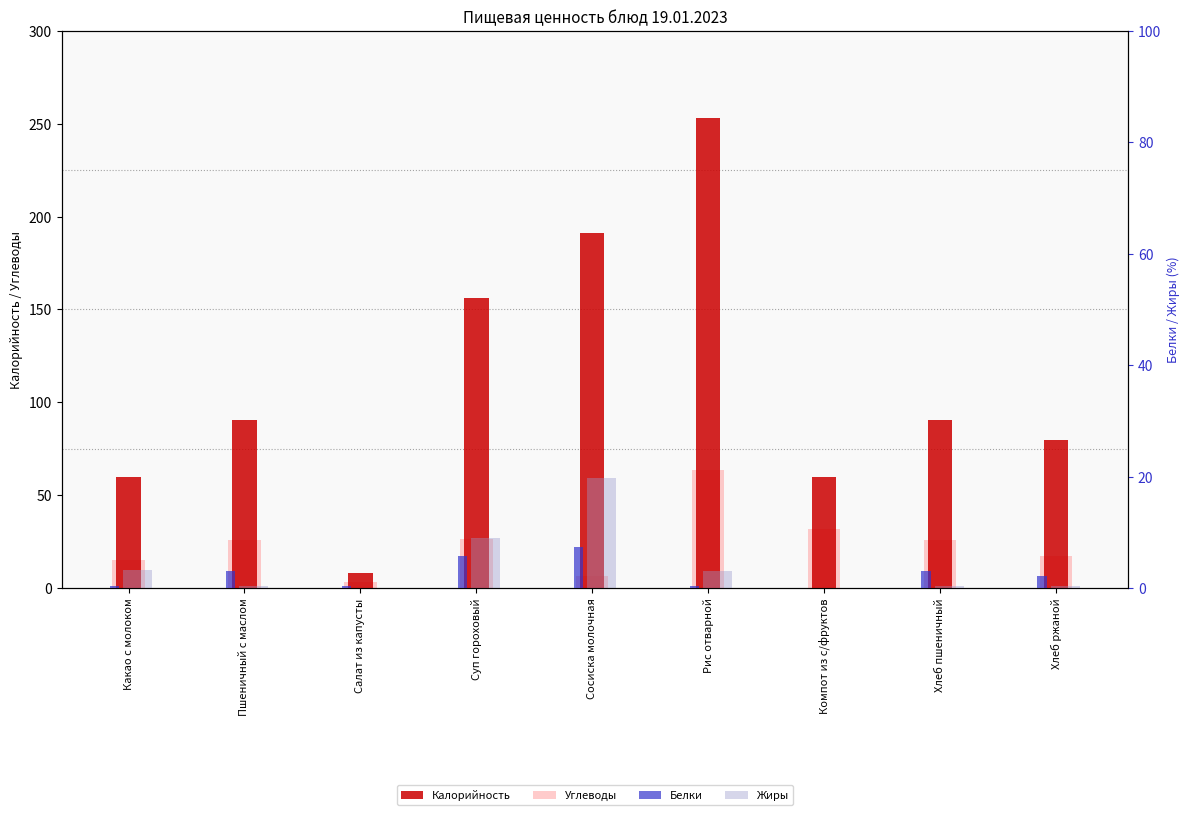

Count the number of data series in this chart.

4